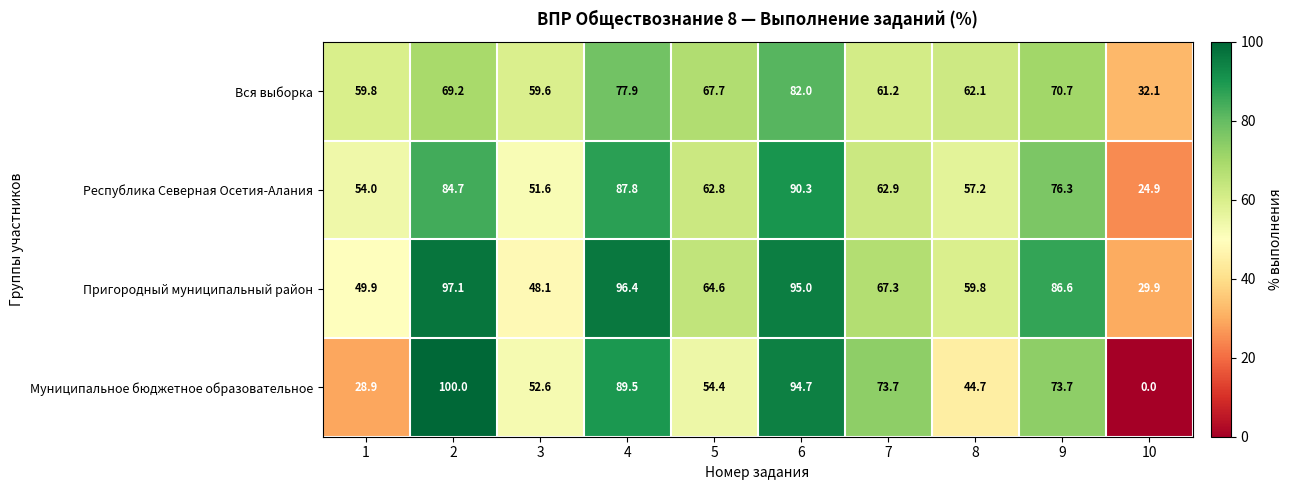

At how many categories does at least one series exceed 8?

10